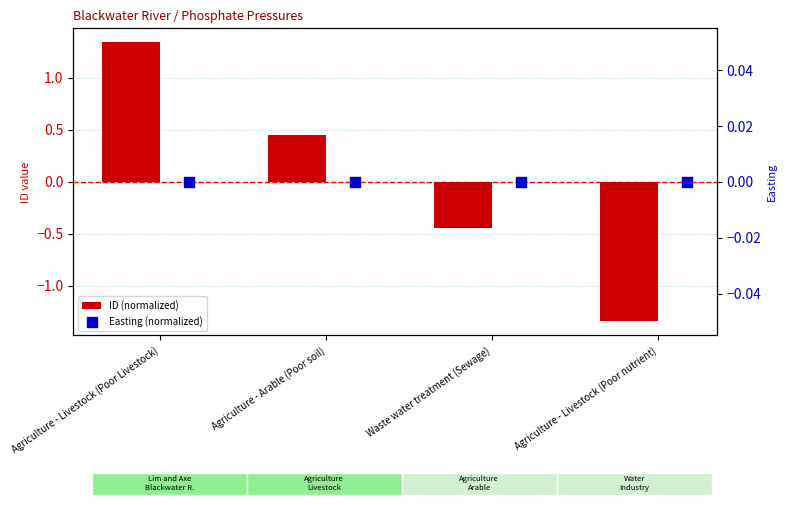

Which series has the widest spread of Y values?

ID (normalized)